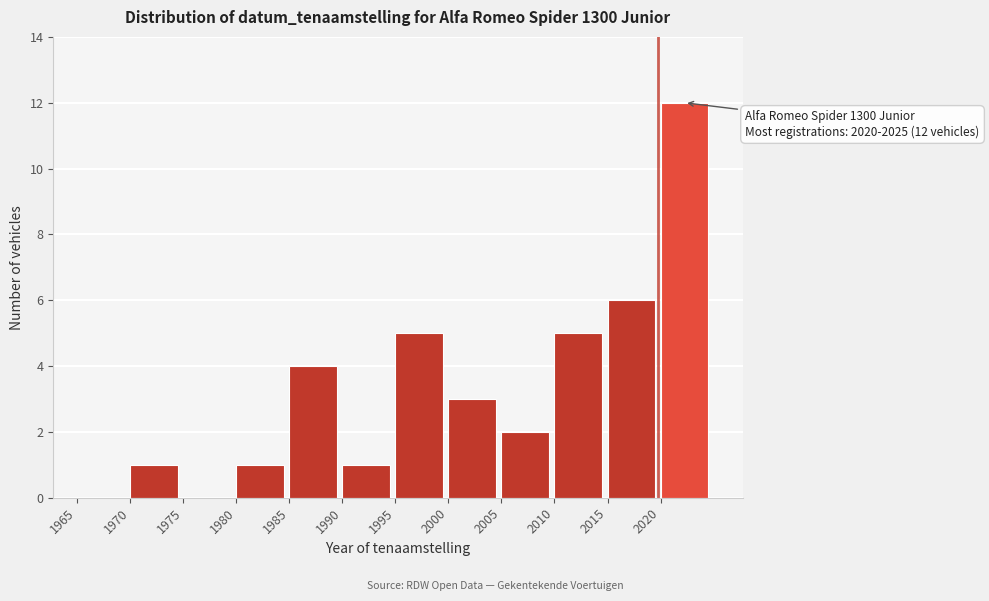

Over which range of the x-axis is the bar tallest?

2020 to 2025